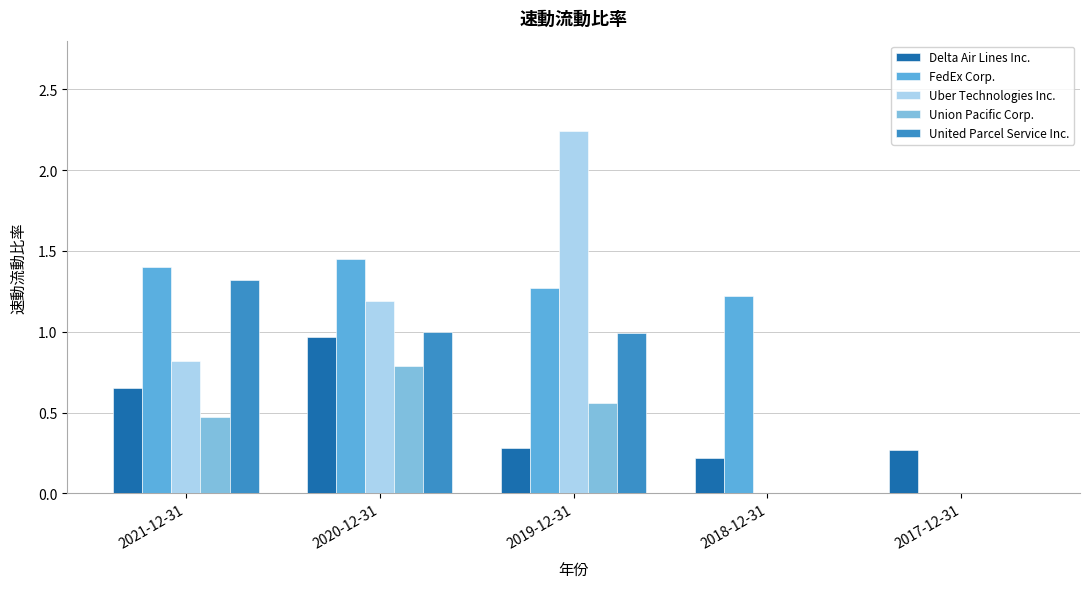

Which series has the largest total across all categories?

FedEx Corp.